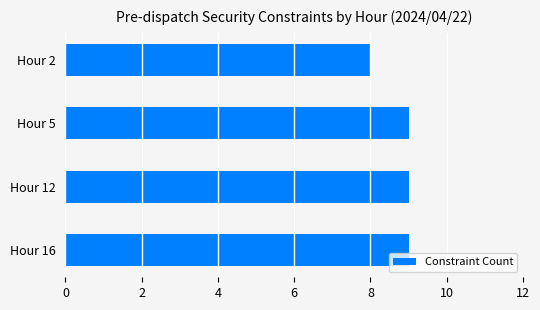

Approximately how many times larger is the value at Hour 12 compared to Hour 5?

1.0